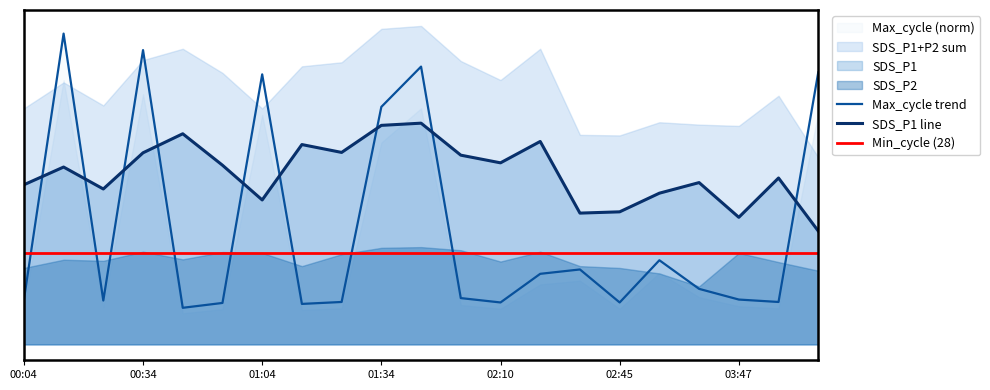

What is the sum of all Max_cycle values?

132.0